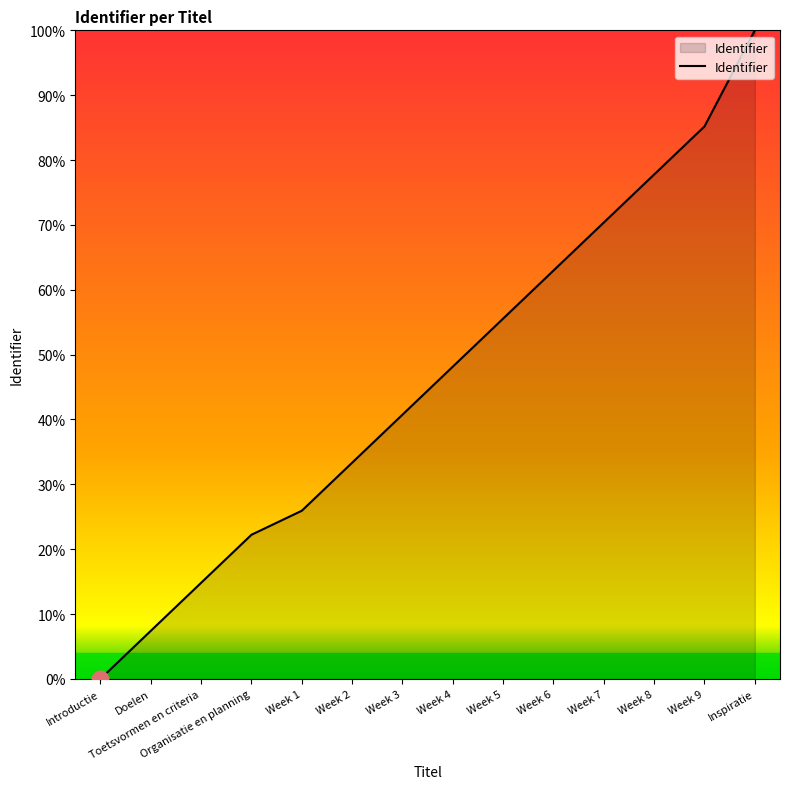

Rank the categories by value from highest to lowest.

Inspiratie, Week 9, Week 8, Week 7, Week 6, Week 5, Week 4, Week 3, Week 2, Week 1, Organisatie en planning, Toetsvormen en criteria, Doelen, Introductie